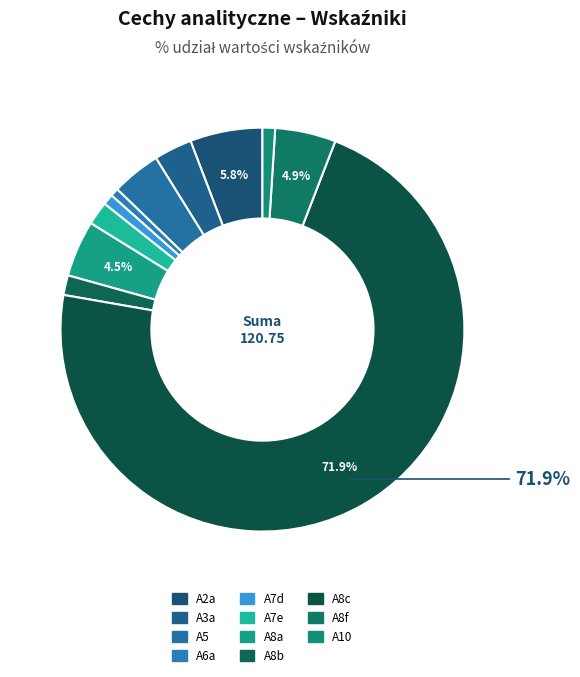

To the nearest percent, what portion does A8b represent?

2%